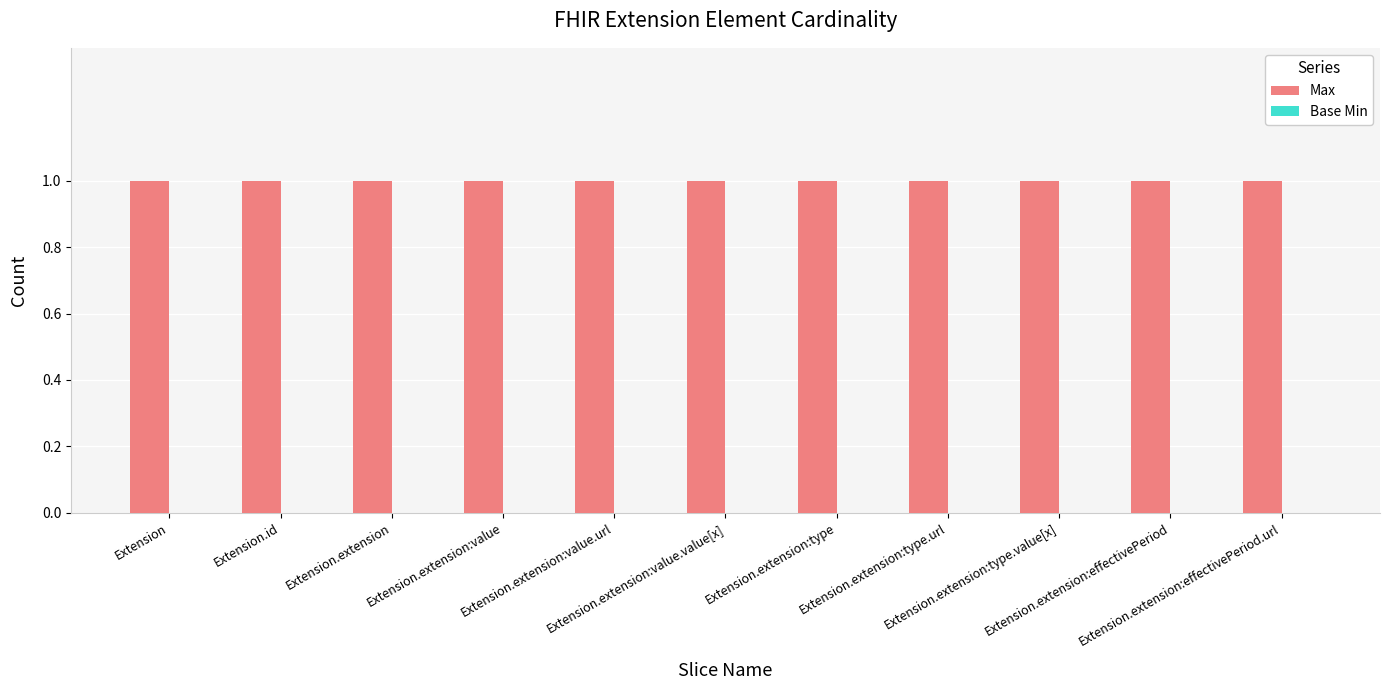

What is the label of the 4th bar from the right?

Extension.extension:type.url